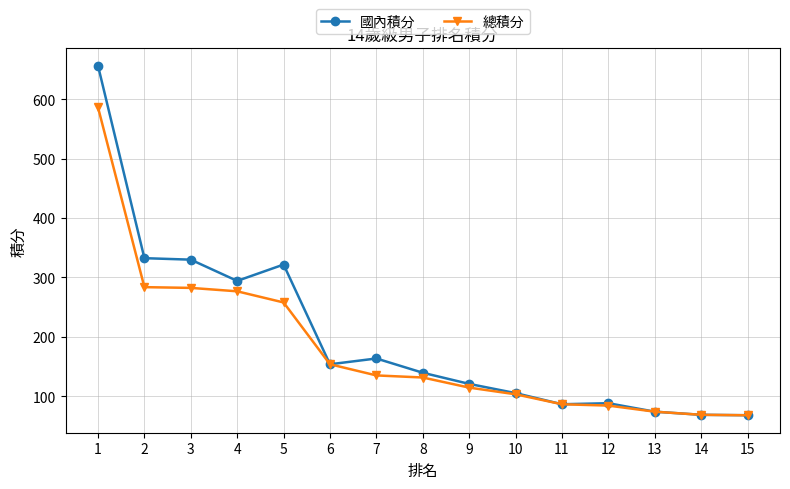

How many categories are shown in the chart?

15